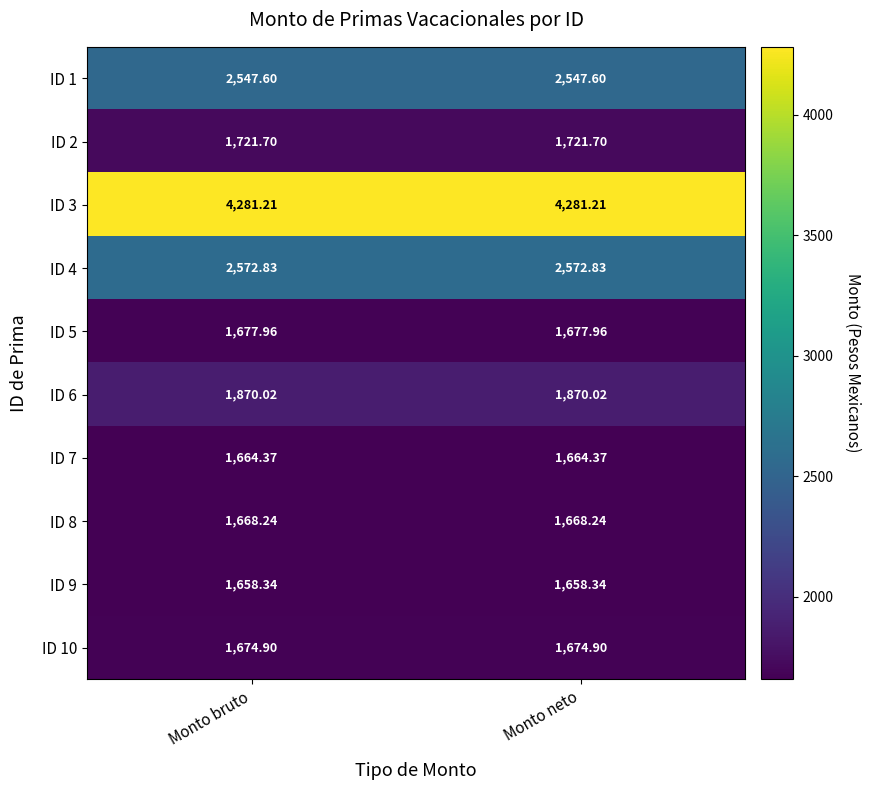

Rank the series at Monto neto from lowest to highest value.

ID 9, ID 7, ID 8, ID 10, ID 5, ID 2, ID 6, ID 1, ID 4, ID 3